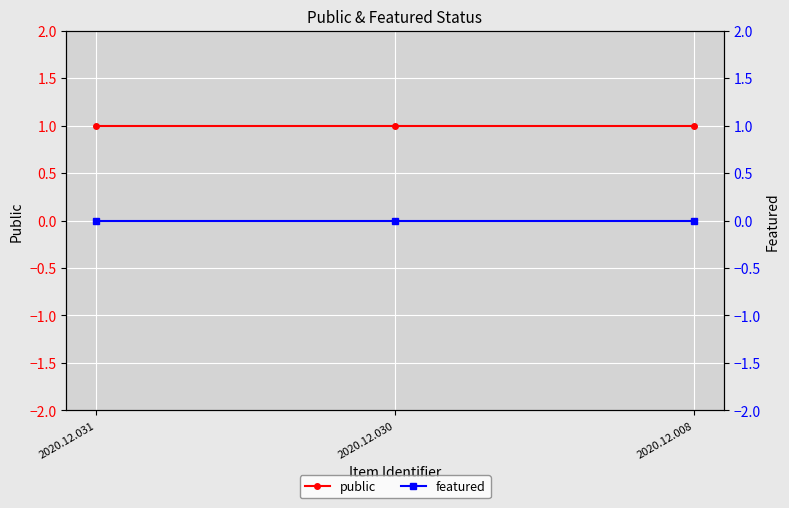

Rank the categories by public value from highest to lowest.

2020.12.031, 2020.12.030, 2020.12.008